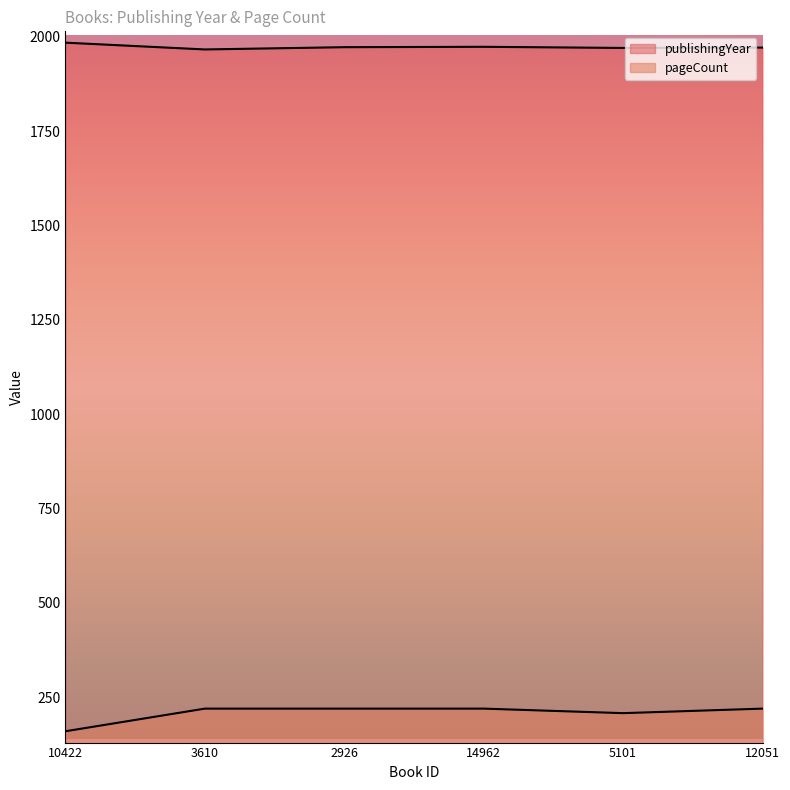

Reading right to left, what are all the values shown in this chart?

publishingYear: 12051=1972	5101=1971	14962=1974	2926=1973	3610=1967	10422=1985
pageCount: 12051=220	5101=208	14962=220	2926=220	3610=220	10422=160